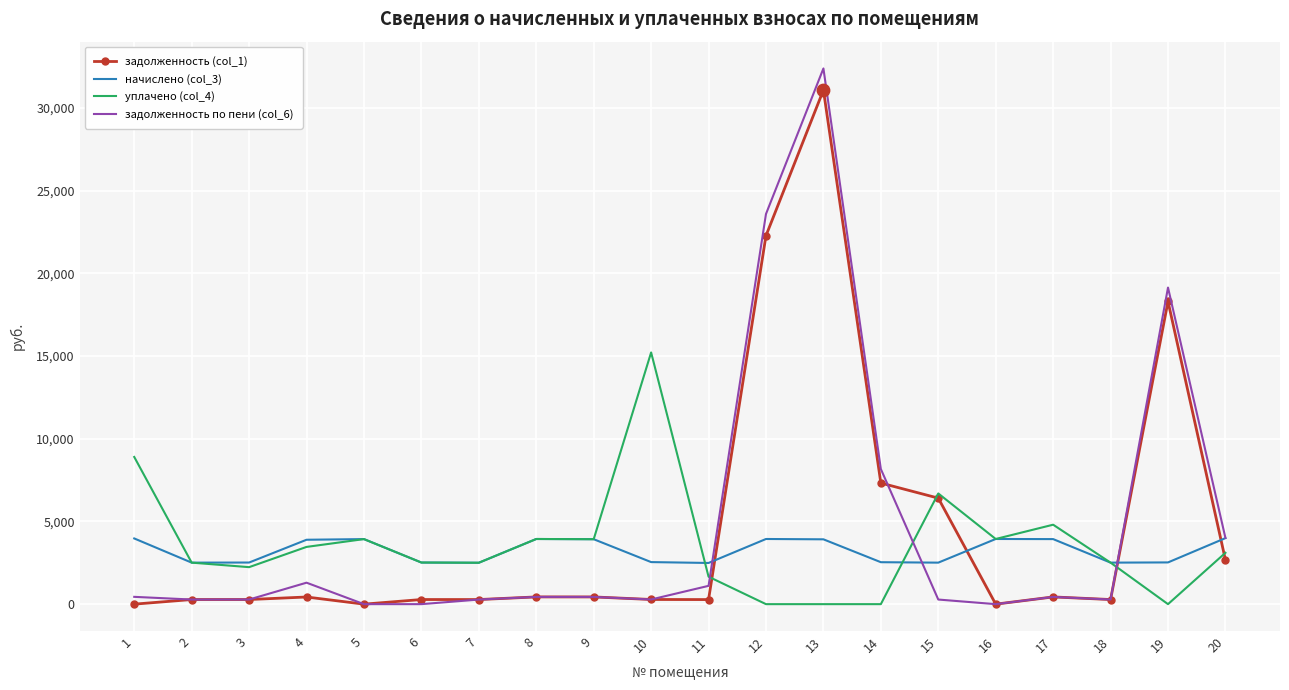

Is the value of начислено (col_3) at 6 greater than the value of задолженность (col_1) at 18?

Yes